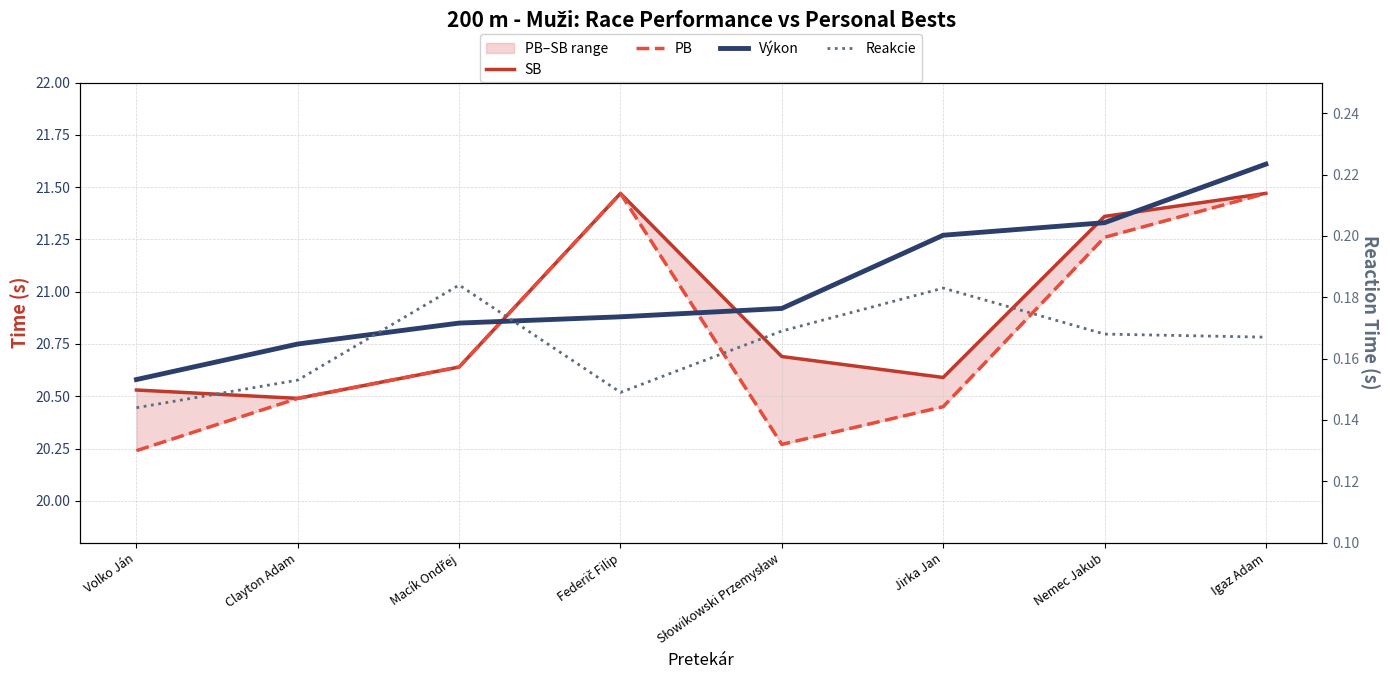

Reading left to right, list all the values displayed in this chart.

SB: Volko Ján=20.5	Clayton Adam=20.5	Macík Ondřej=20.6	Federič Filip=21.5	Słowikowski Przemysław=20.7	Jirka Jan=20.6	Nemec Jakub=21.4	Igaz Adam=21.5
PB: Volko Ján=20.2	Clayton Adam=20.5	Macík Ondřej=20.6	Federič Filip=21.5	Słowikowski Przemysław=20.3	Jirka Jan=20.4	Nemec Jakub=21.3	Igaz Adam=21.5
Výkon: Volko Ján=20.6	Clayton Adam=20.8	Macík Ondřej=20.9	Federič Filip=20.9	Słowikowski Przemysław=20.9	Jirka Jan=21.3	Nemec Jakub=21.3	Igaz Adam=21.6
Reakcie: Volko Ján=0.1	Clayton Adam=0.2	Macík Ondřej=0.2	Federič Filip=0.1	Słowikowski Przemysław=0.2	Jirka Jan=0.2	Nemec Jakub=0.2	Igaz Adam=0.2